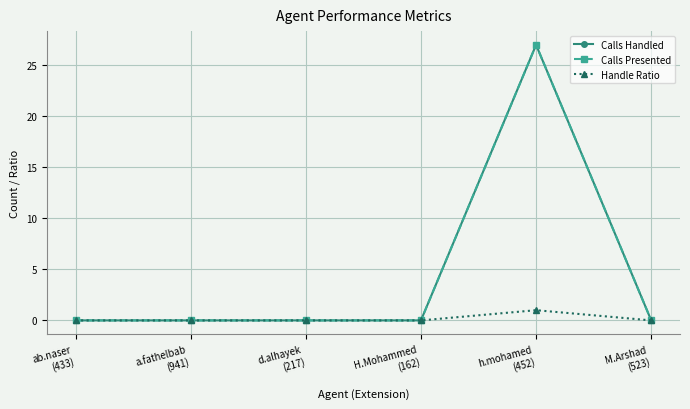

What is the difference between the maximum and second lowest values in the Handle Ratio series?

1